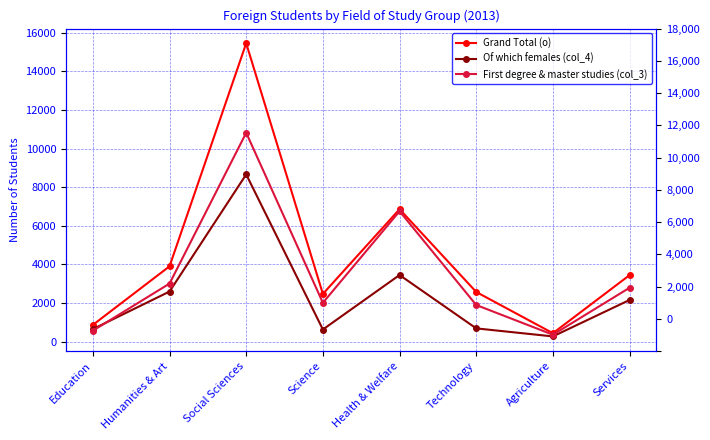

Between which two adjacent categories do First degree & master studies (col_3) and Of which females (col_4) first intersect?

Education and Humanities & Art